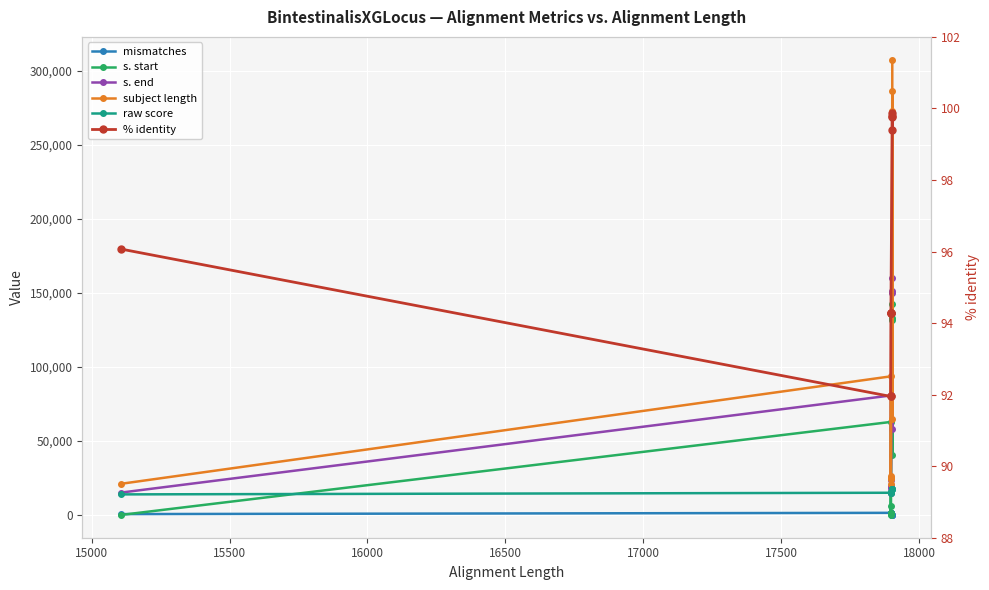

Rank the series at 15500 from lowest to highest value.

% identity, mismatches, s. start, raw score, s. end, subject length